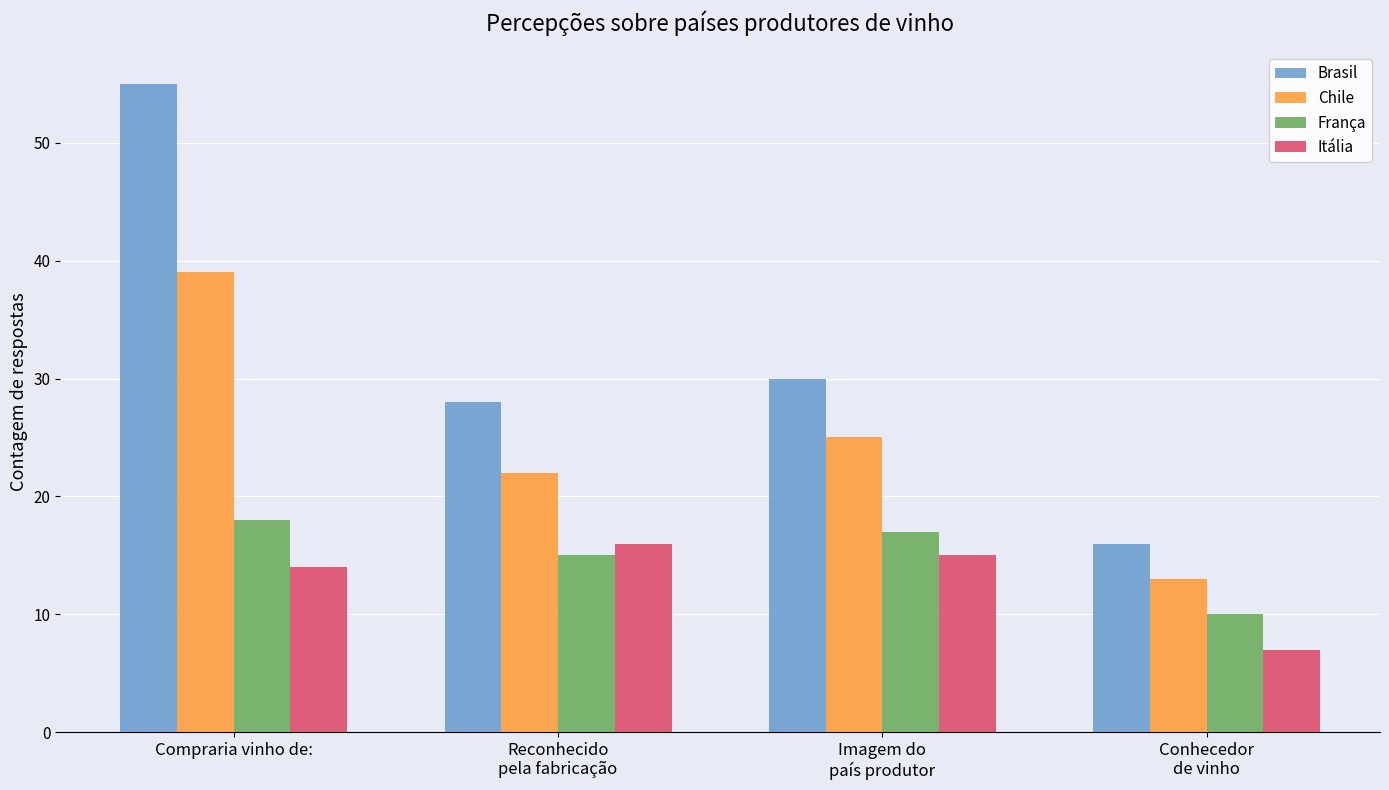

Which category has the highest value across all series?

Compraria vinho de: